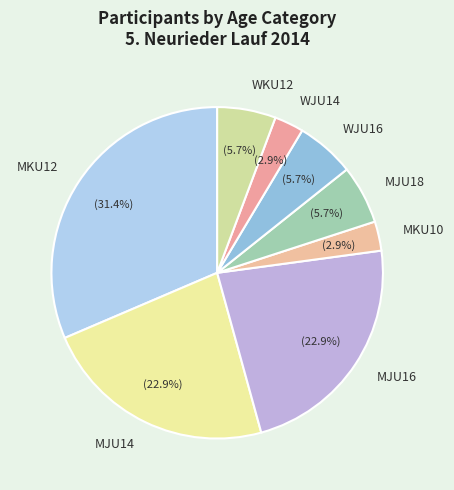

The MKU10 slice represents 3% of the pie. True or false?

True